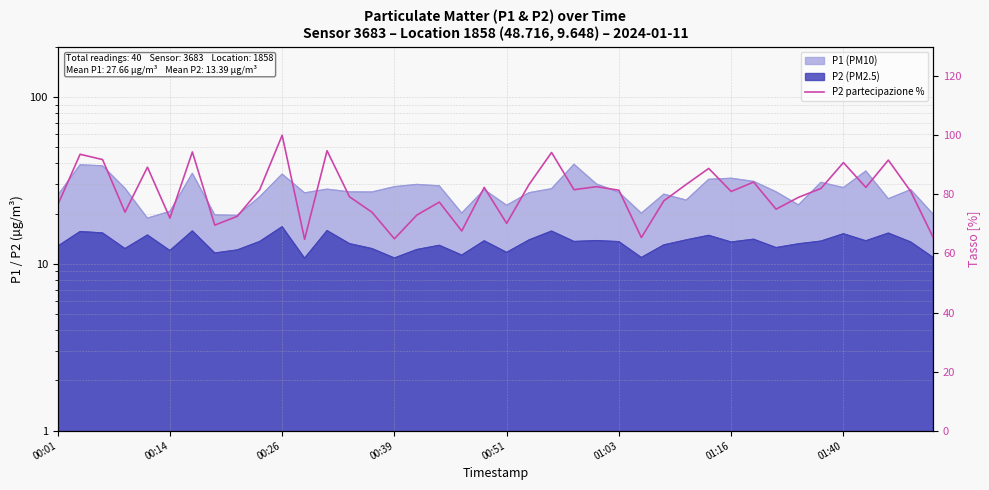

What is the minimum value shown in the chart?

64.8